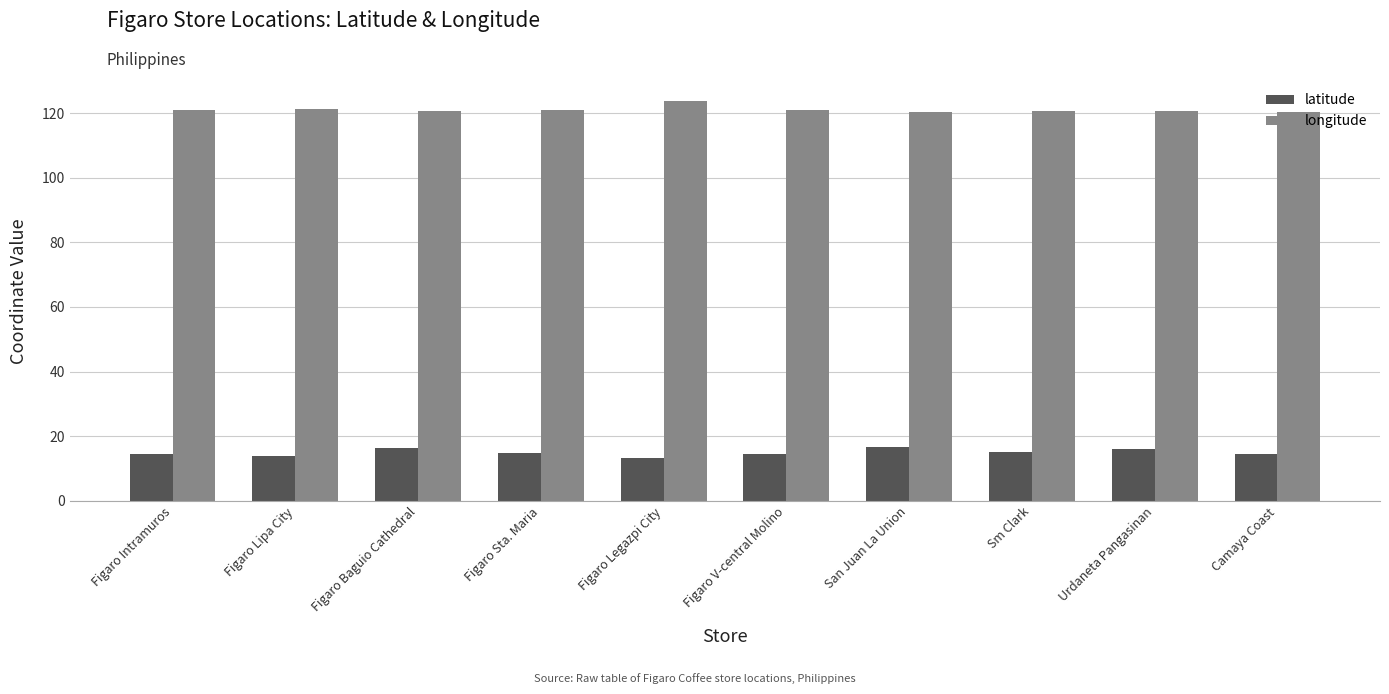

Rank the series by their maximum value, from highest to lowest.

longitude, latitude